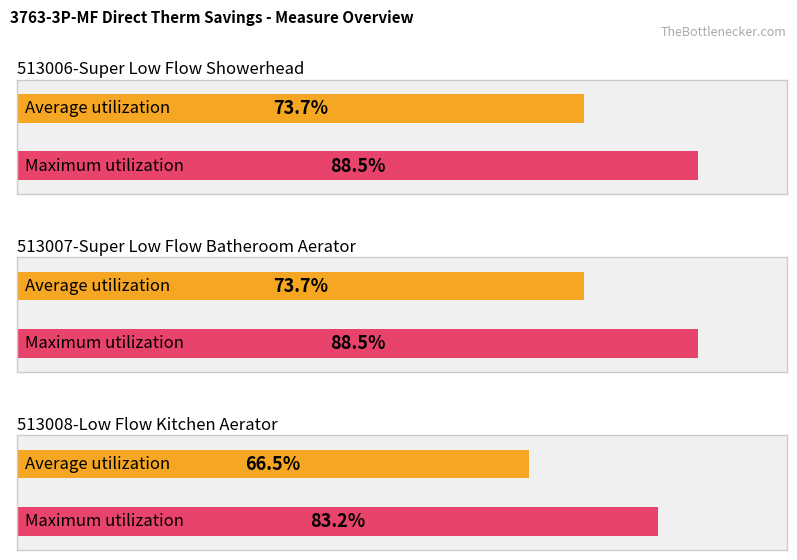

Is it true that Gross Unit Annual Gas Savings equals 8.0 at 513008-Low Flow Kitchen Aerator?

False